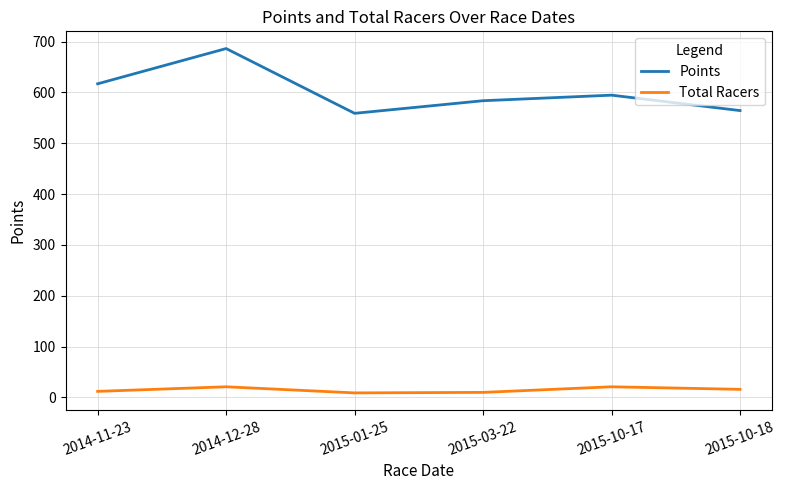

At 2014-11-23, list the series in order from largest to smallest.

Points, Total Racers